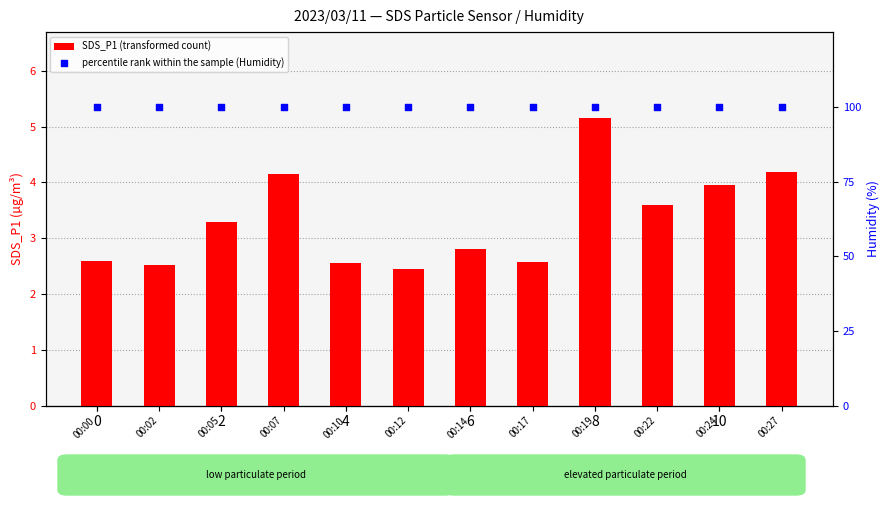

What are all the series names shown in the legend?

SDS_P1 (transformed count), percentile rank within the sample (Humidity)